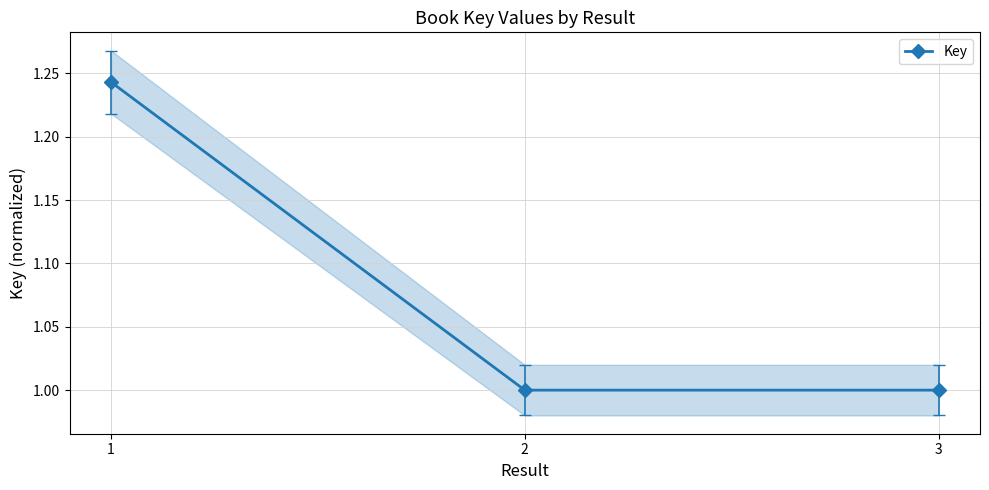

What is the change in value from 1 to 3?

-0.2